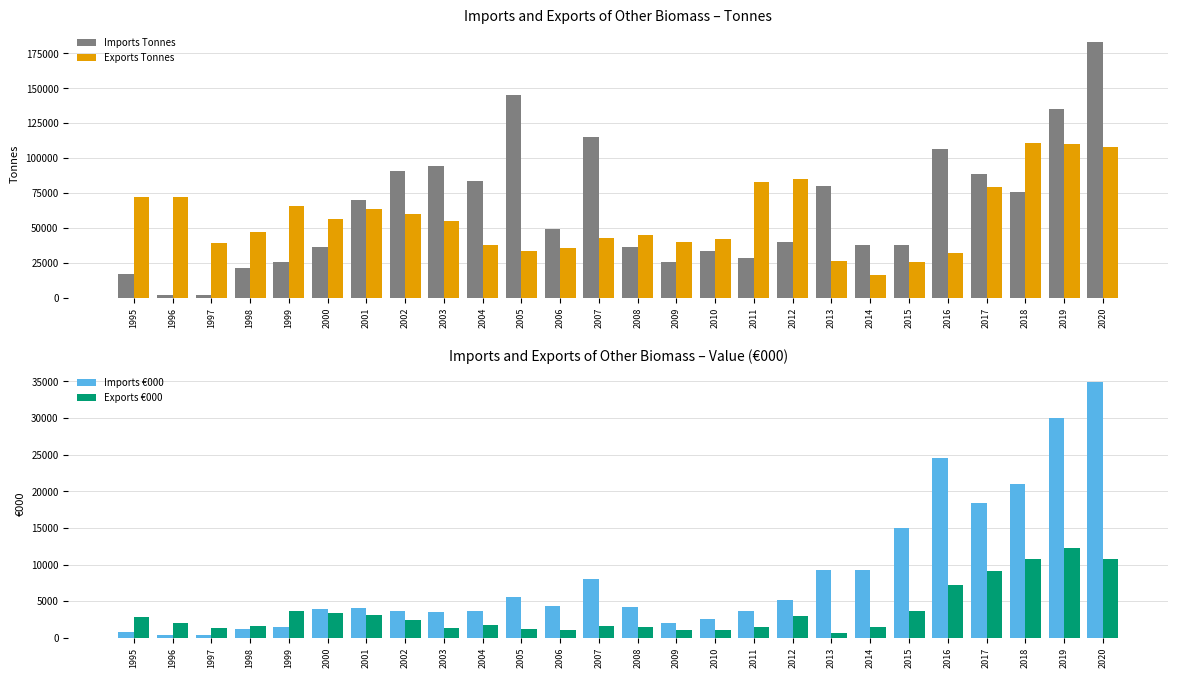

At 1998, list the series in order from smallest to largest.

Imports €000, Exports €000, Imports Tonnes, Exports Tonnes